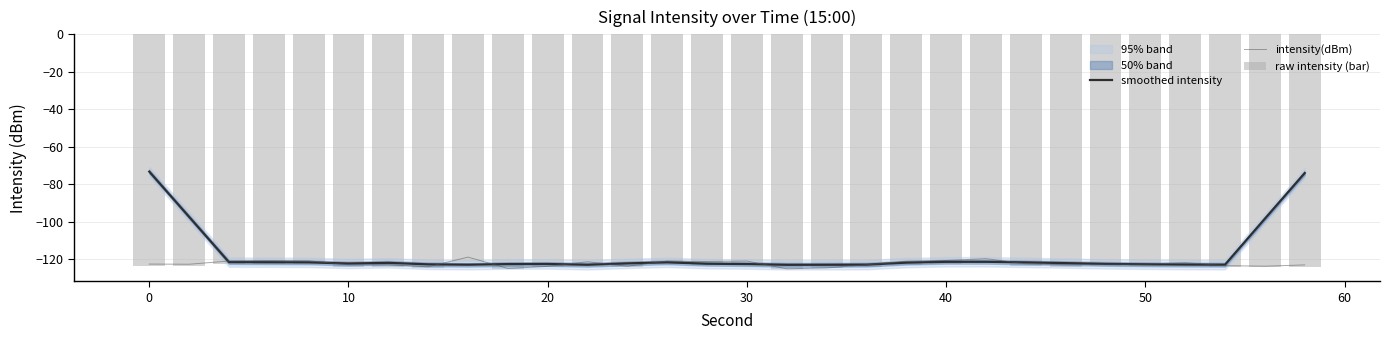

Which series has the largest total across all categories?

smoothed intensity